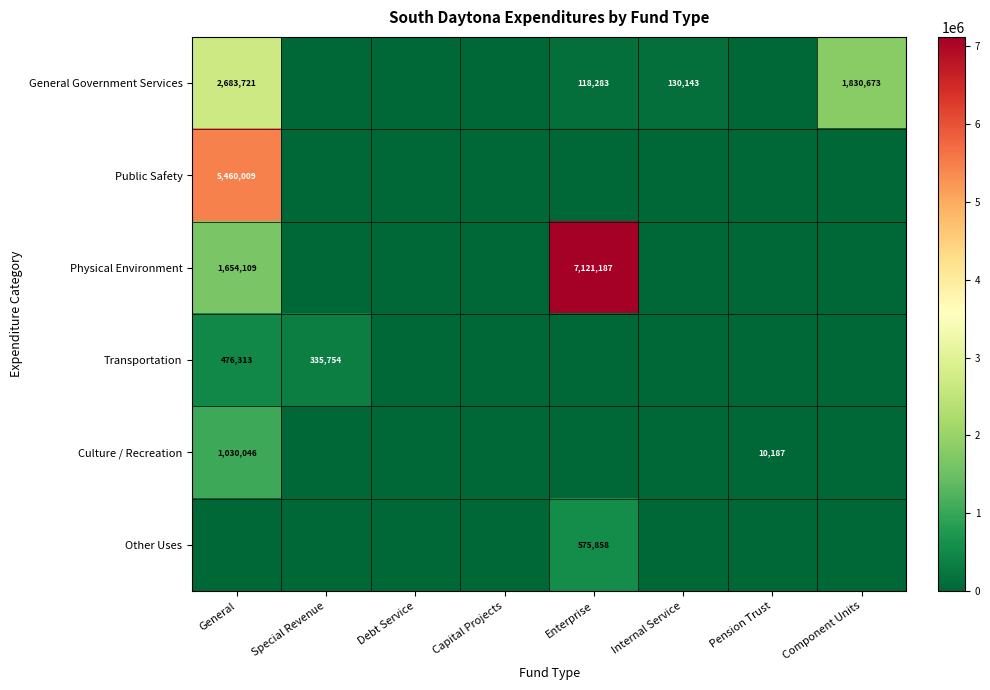

The General Government Services series shows 130143 at Internal Service. True or false?

True